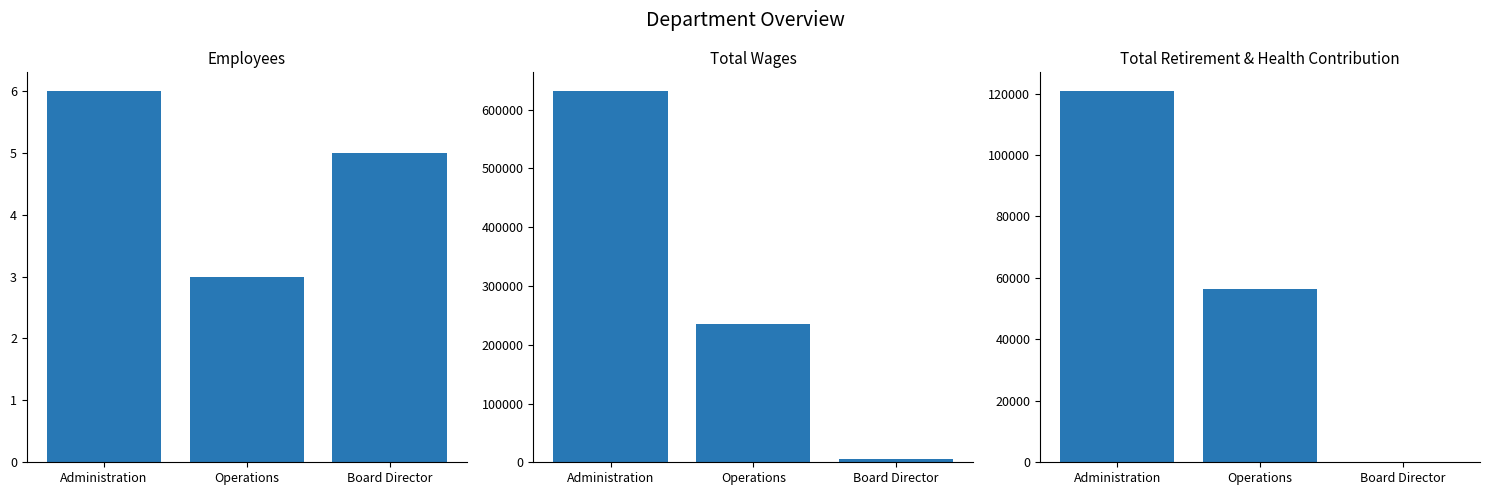

What is the label of the 3rd bar from the left?

Board Director